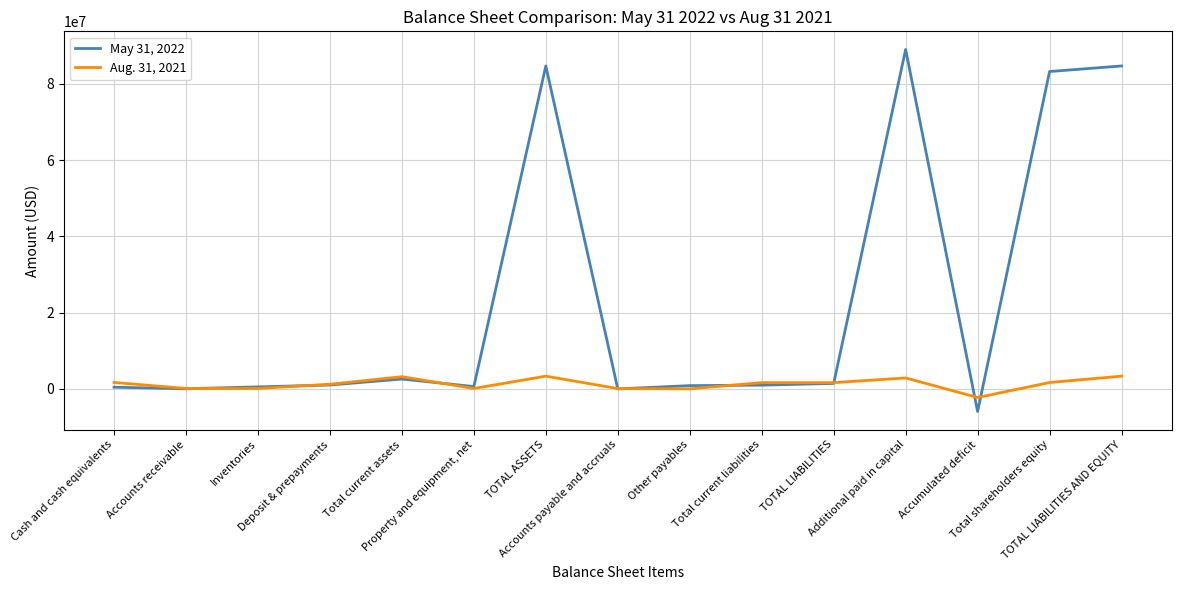

Which series ends up on top after the final intersection of May 31, 2022 and Aug. 31, 2021?

May 31, 2022